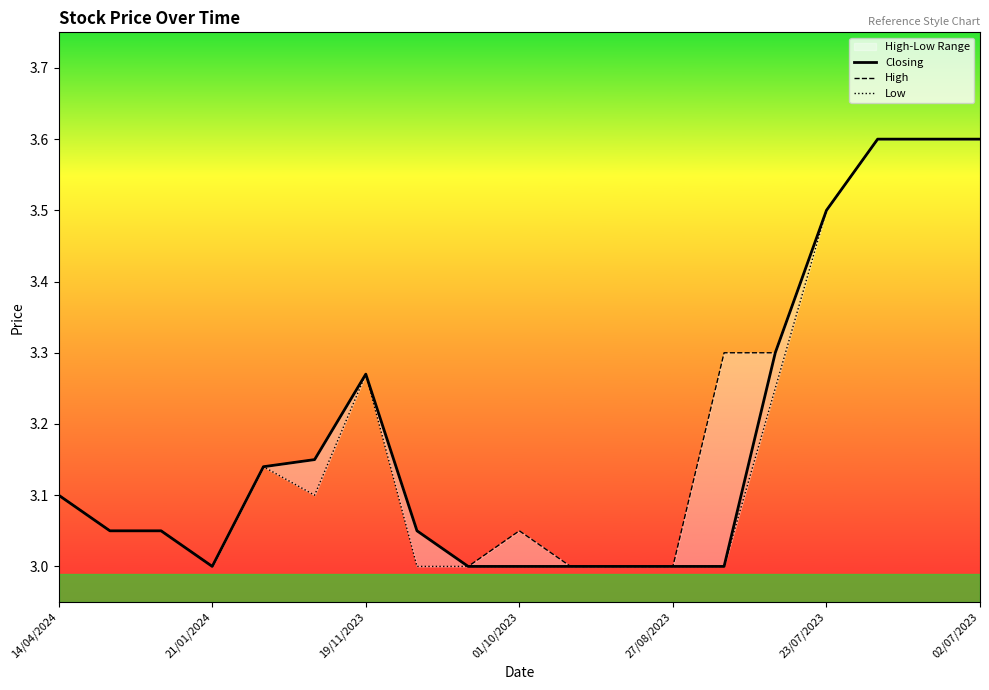

True or false: Closing and High cross at least once.

False